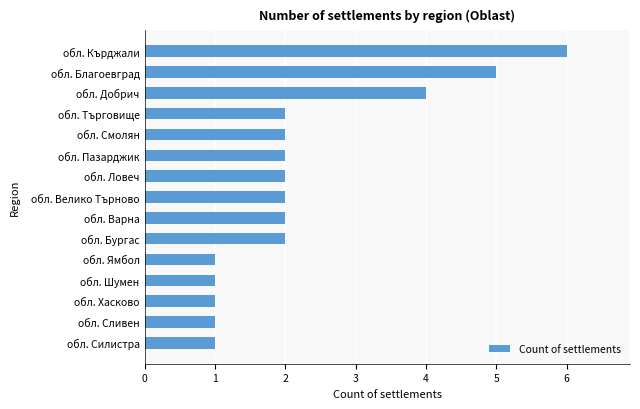

Does the chart contain any negative values?

No